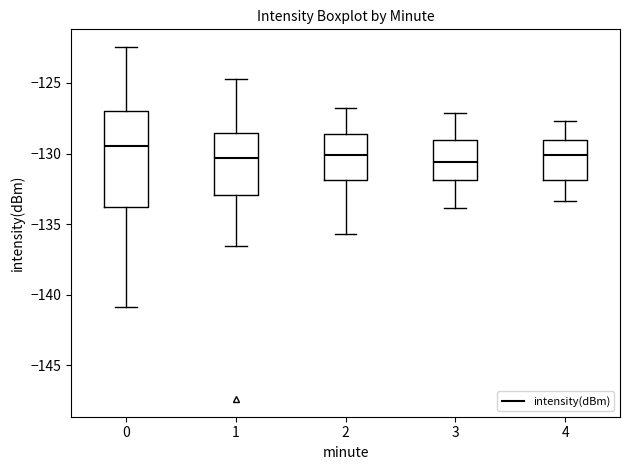

Which box is the tallest, from its lower edge to its upper edge?

0